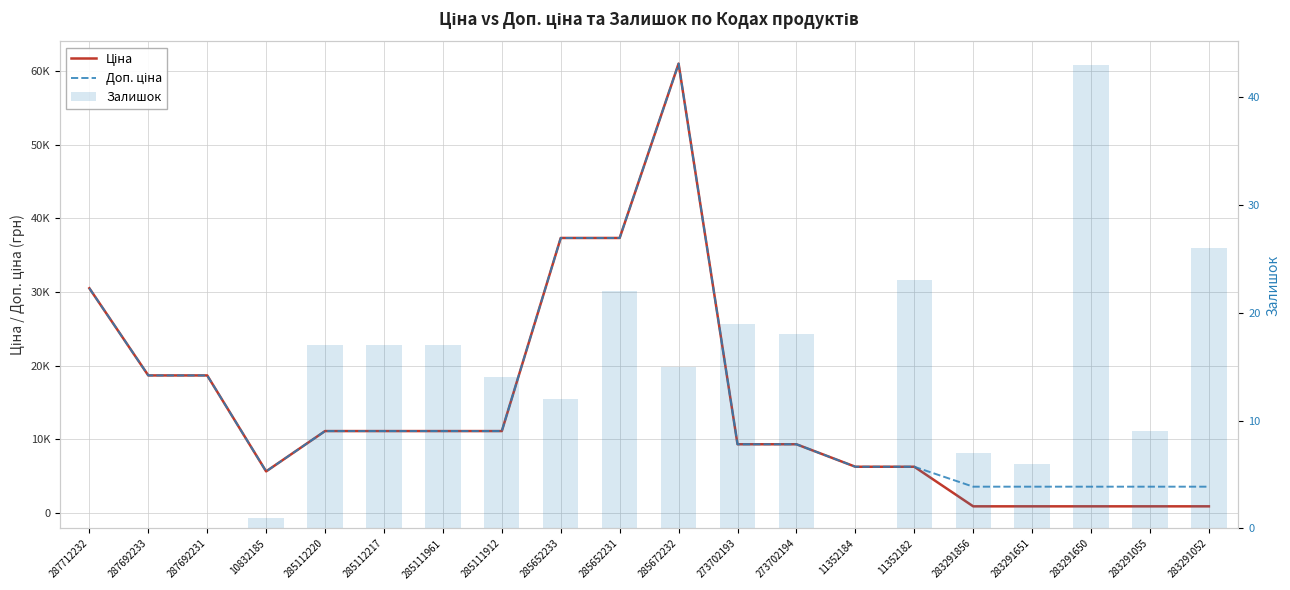

What is the value of the Ціна bar at the 2nd from the left?

18671.5